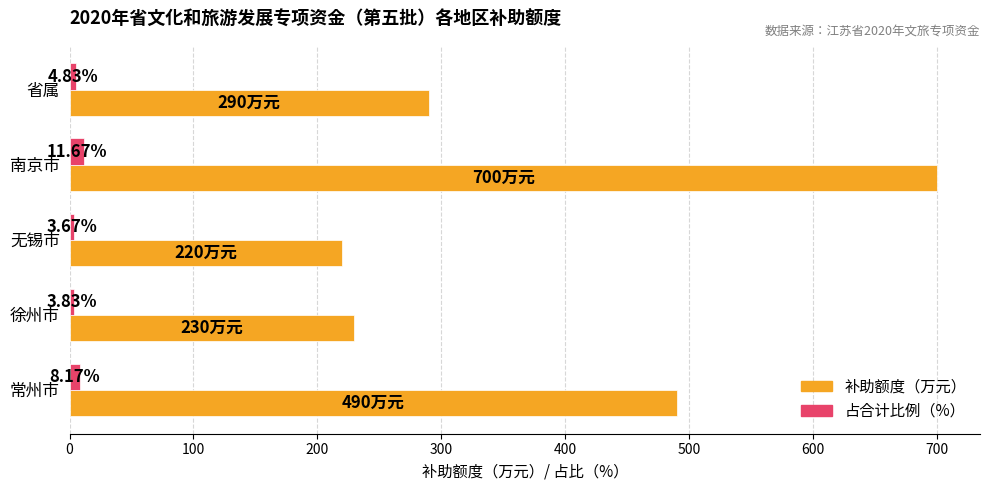

What is the total value across all series at 南京市?

711.7